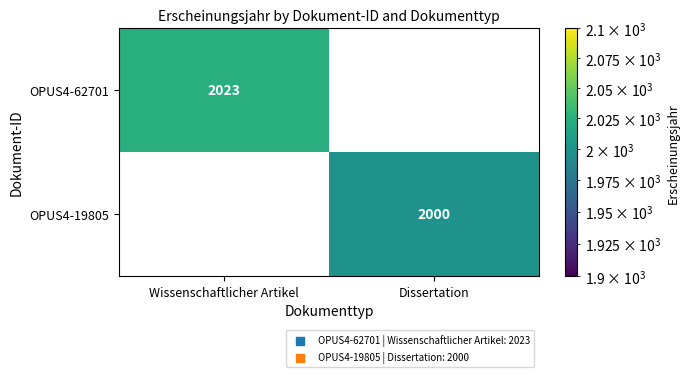

Which label corresponds to the smallest value in the chart?

Dissertation